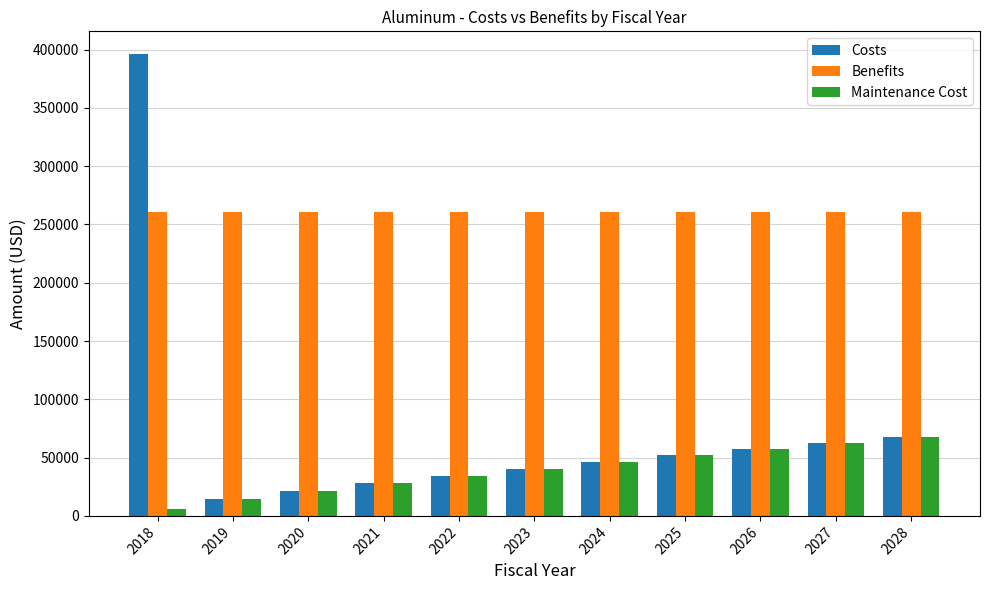

Is it true that Benefits equals 260260.0 at 2018?

True